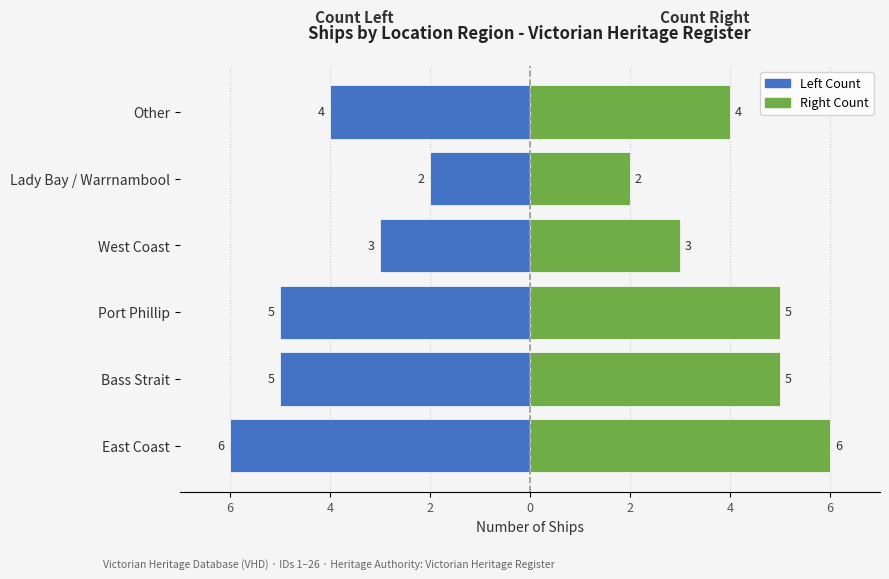

Between East Coast and Port Phillip, which series saw the biggest shift?

Count (Left)